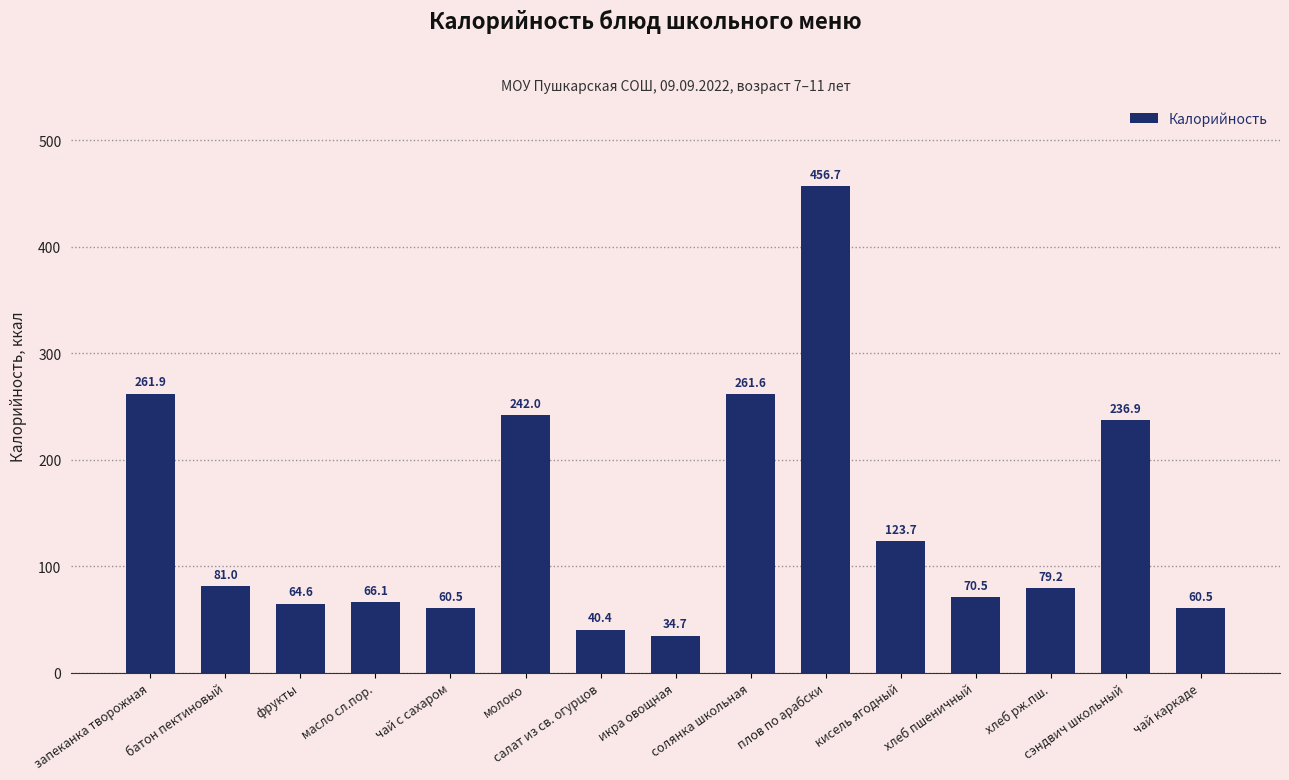

Does the chart contain any negative values?

No